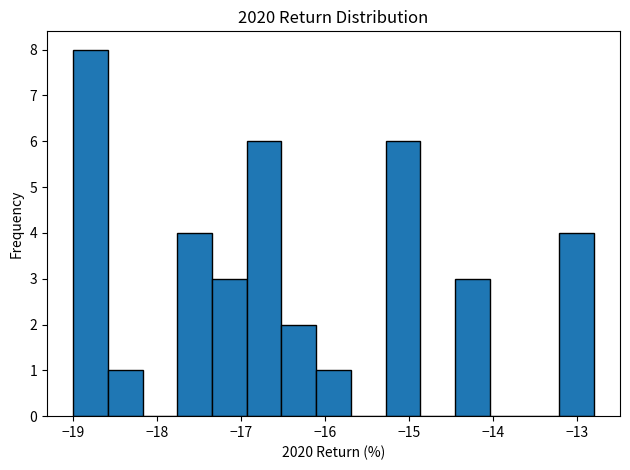

How tall is the bar that spans -17.8 to -17.3 on the x-axis? Neither the bar edges nor the heights are printed on the chart, so give them approximately, as read against the axes.

4